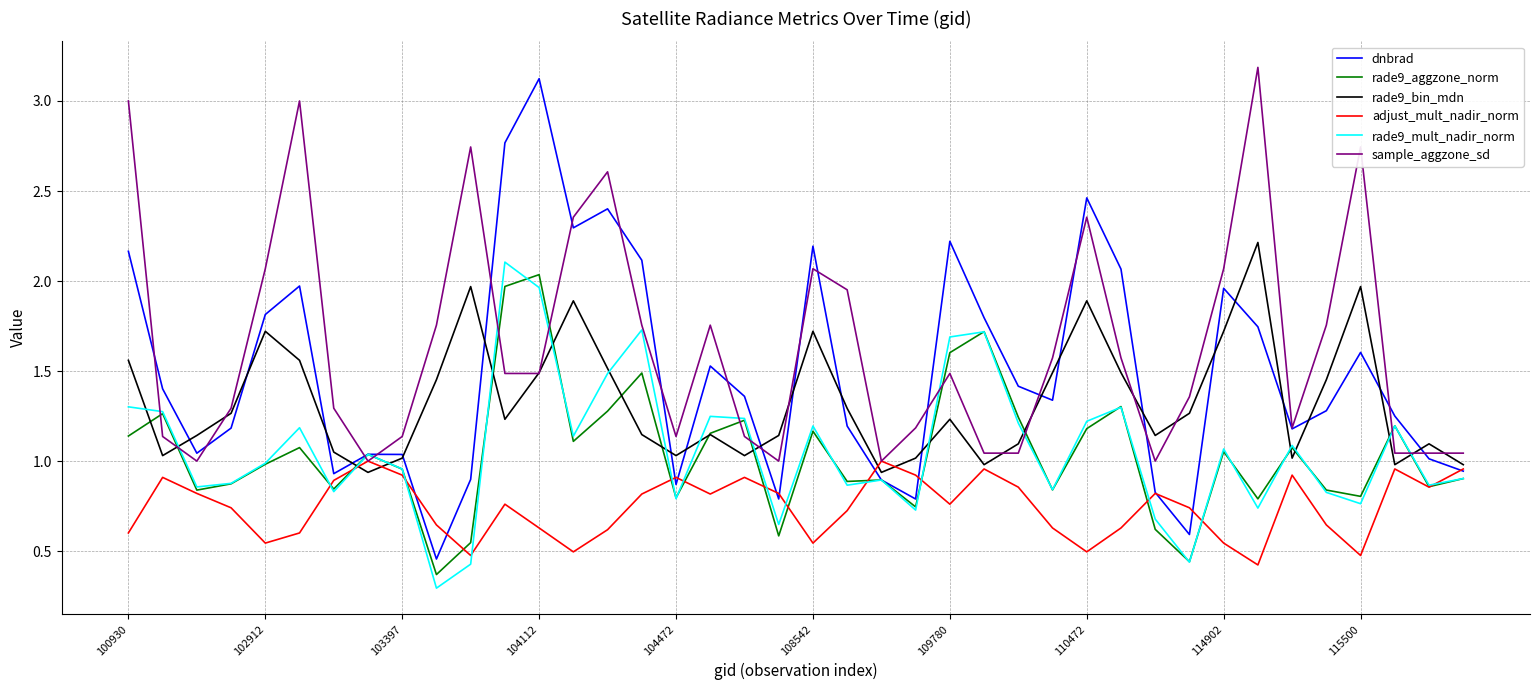

Which series has the largest total across all categories?

sample_aggzone_sd